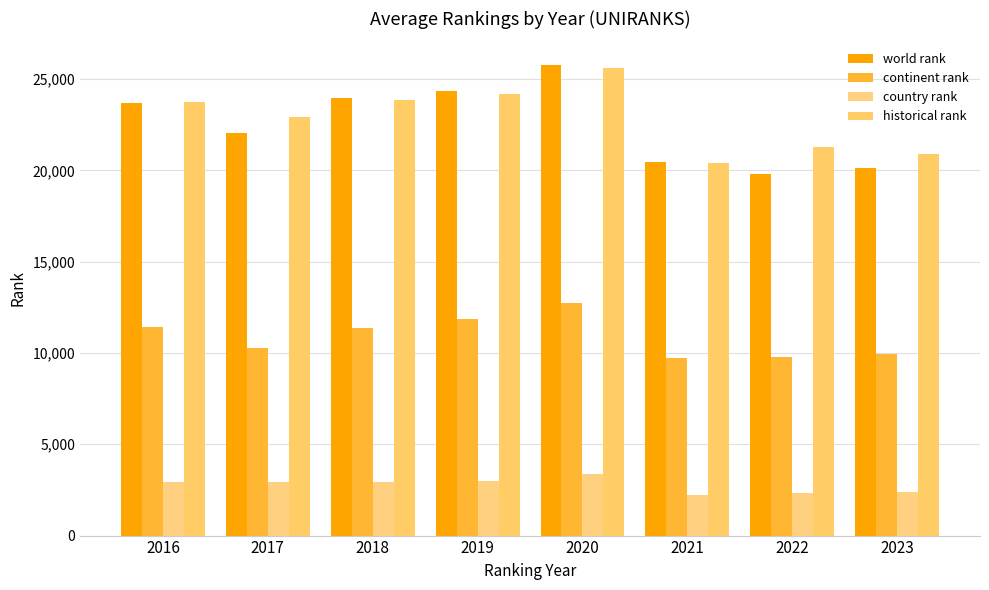

How many bars are there in total?

32